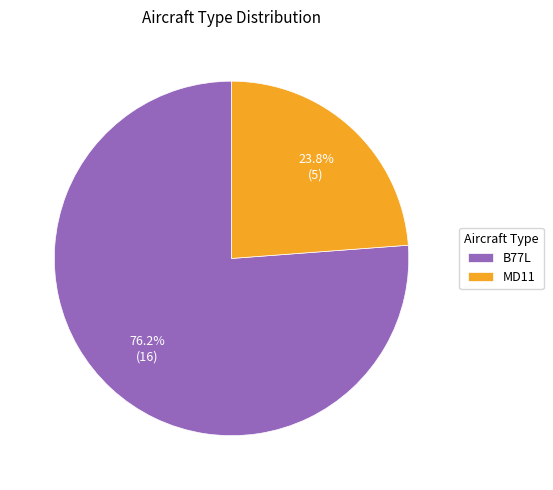

How many slices are in this pie chart?

2